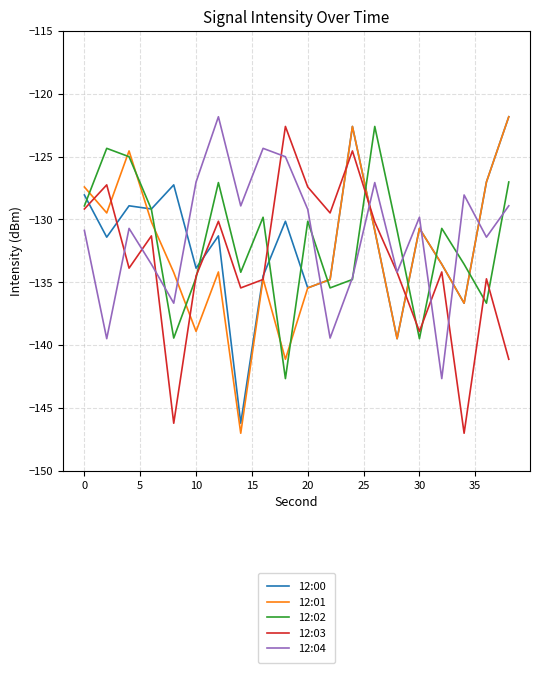

What are all the series names shown in the legend?

12:00, 12:01, 12:02, 12:03, 12:04